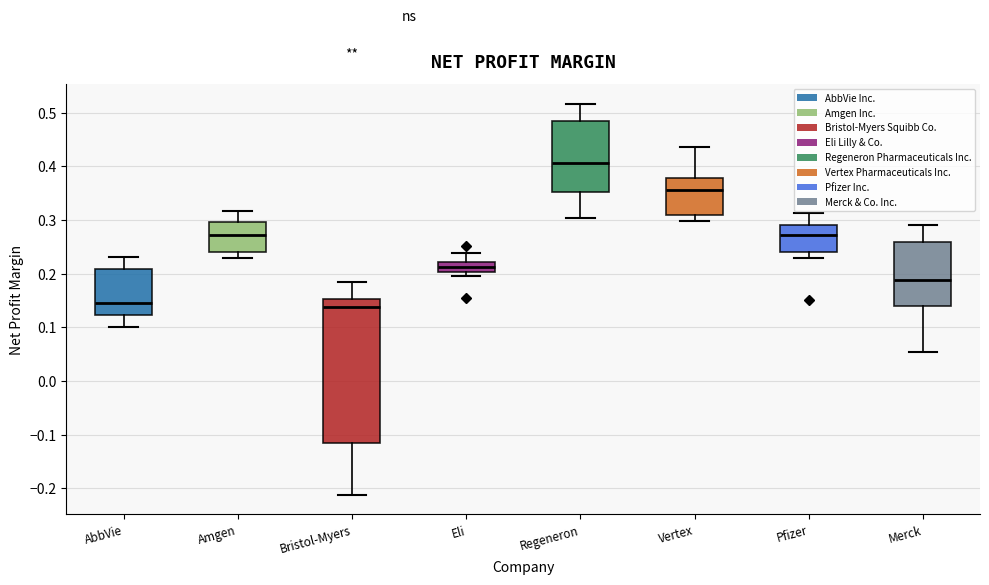

Reading left to right, transcribe this box plot: for each box, give where its median line is, the range the box spans, and where its two whiskers end, as read against the y-axis. The values are not printed on the chart, so give them approximately, as read against the axis.

AbbVie: median 0.15, box 0.12 to 0.21, whiskers 0.10 to 0.23
Amgen: median 0.27, box 0.24 to 0.30, whiskers 0.23 to 0.32
Bristol-Myers: median 0.14, box -0.12 to 0.15, whiskers -0.21 to 0.18
Eli: median 0.21, box 0.20 to 0.22, whiskers 0.20 (just below the box's lower edge) to 0.24
Regeneron: median 0.41, box 0.35 to 0.49, whiskers 0.30 to 0.52
Vertex: median 0.36, box 0.31 to 0.38, whiskers 0.30 to 0.44
Pfizer: median 0.27, box 0.24 to 0.29, whiskers 0.23 to 0.31
Merck: median 0.19, box 0.14 to 0.26, whiskers 0.05 to 0.29